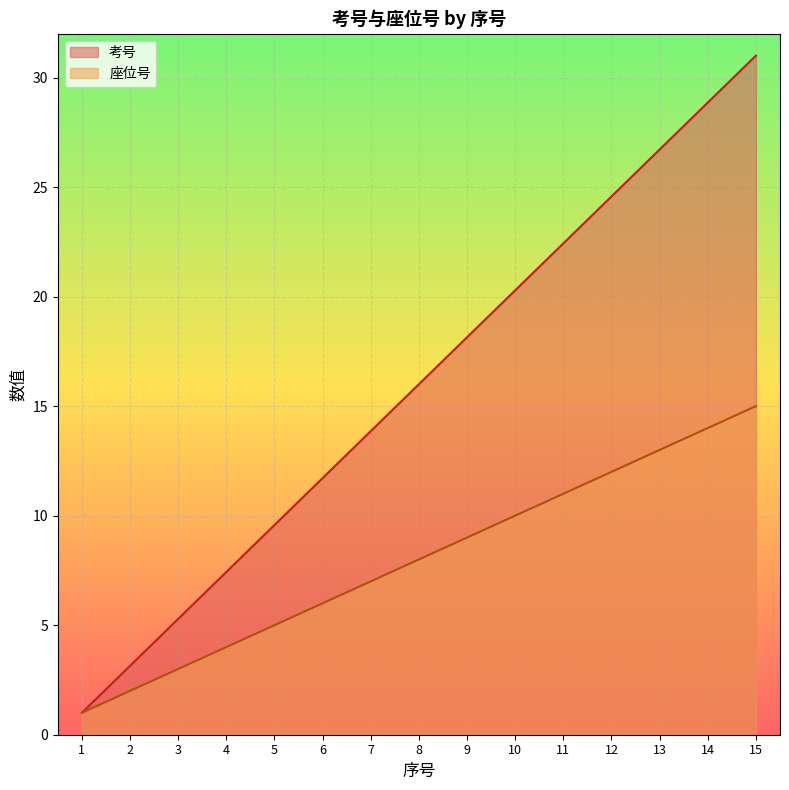

What is the value of the 考号 point at the 4th from the left?

7.4